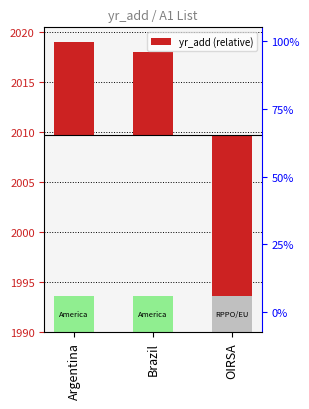

How many bars are there in total?

3